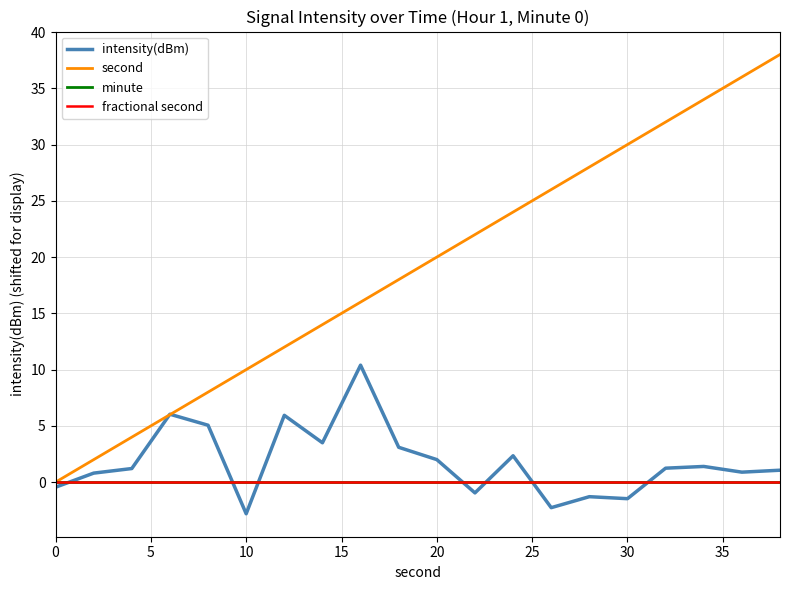

Is this an area chart (filled region under the line)?

No